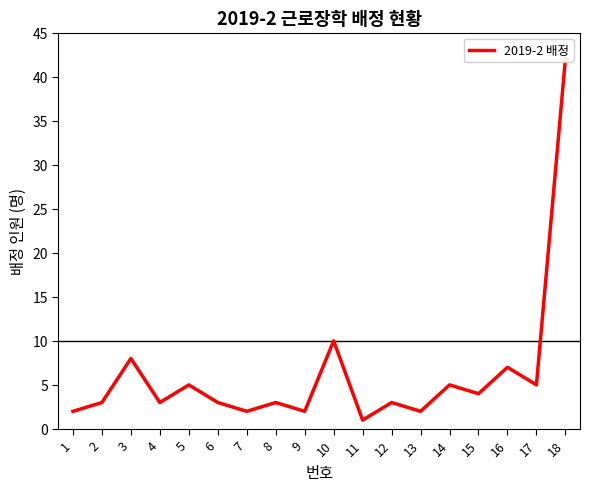

List the labels in order of value, largest first.

18, 10, 3, 16, 5, 14, 17, 15, 2, 4, 6, 8, 12, 1, 7, 9, 13, 11